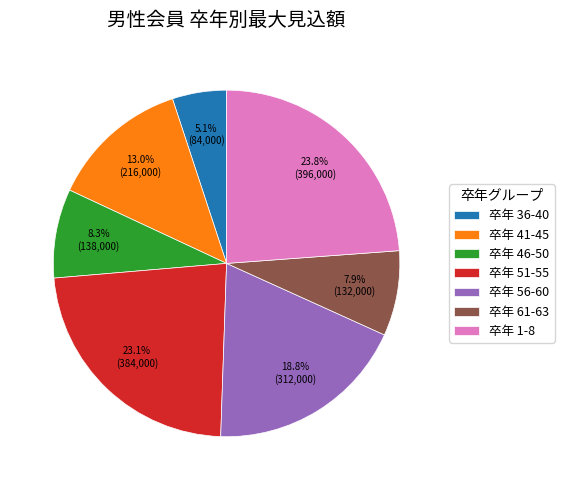

Approximately how many times larger is the value at 卒年 1-8 compared to 卒年 51-55?

1.0